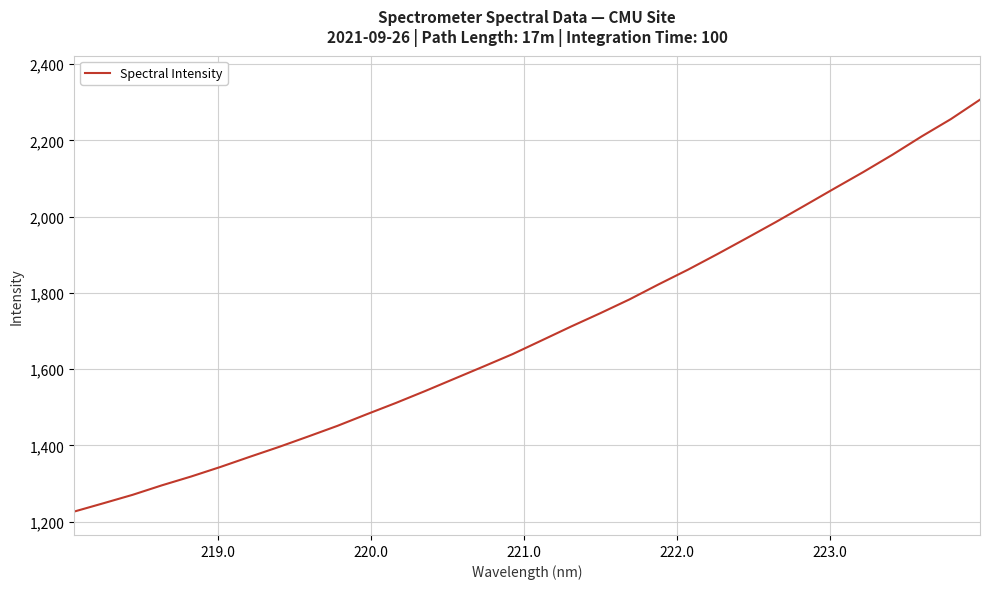

How many values are below 1675?

16